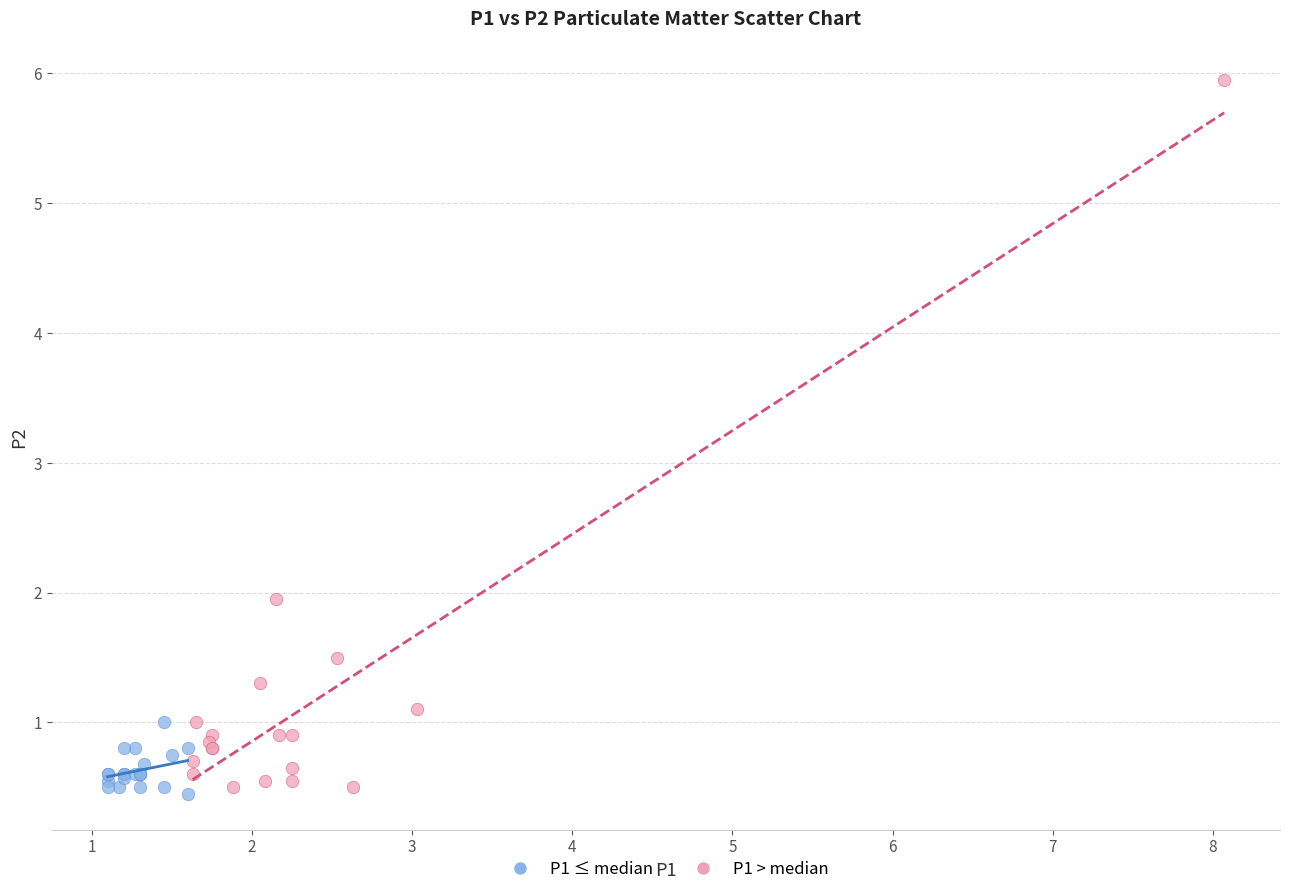

What are all the series names shown in the legend?

P1 ≤ median, P1 > median